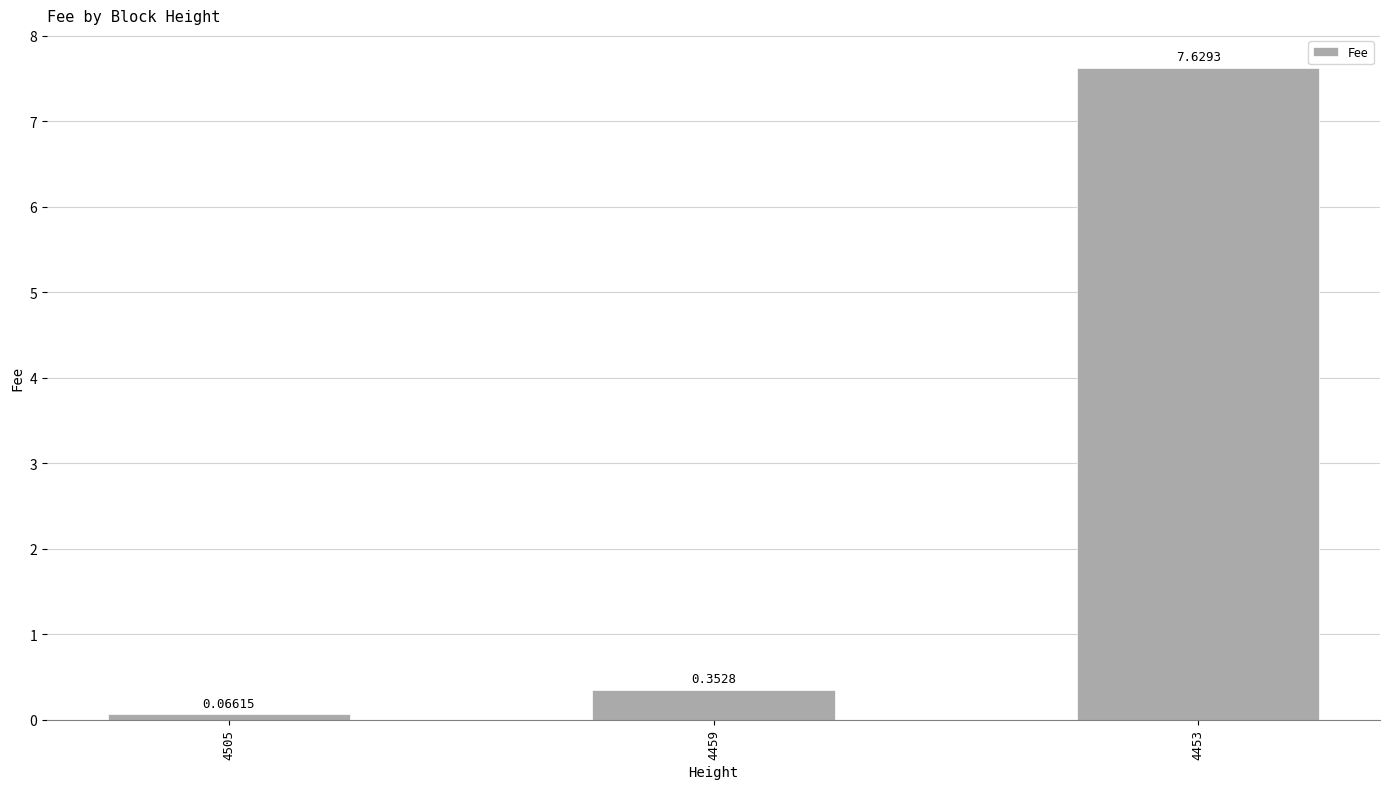

List the labels in order of value, smallest first.

4505, 4459, 4453